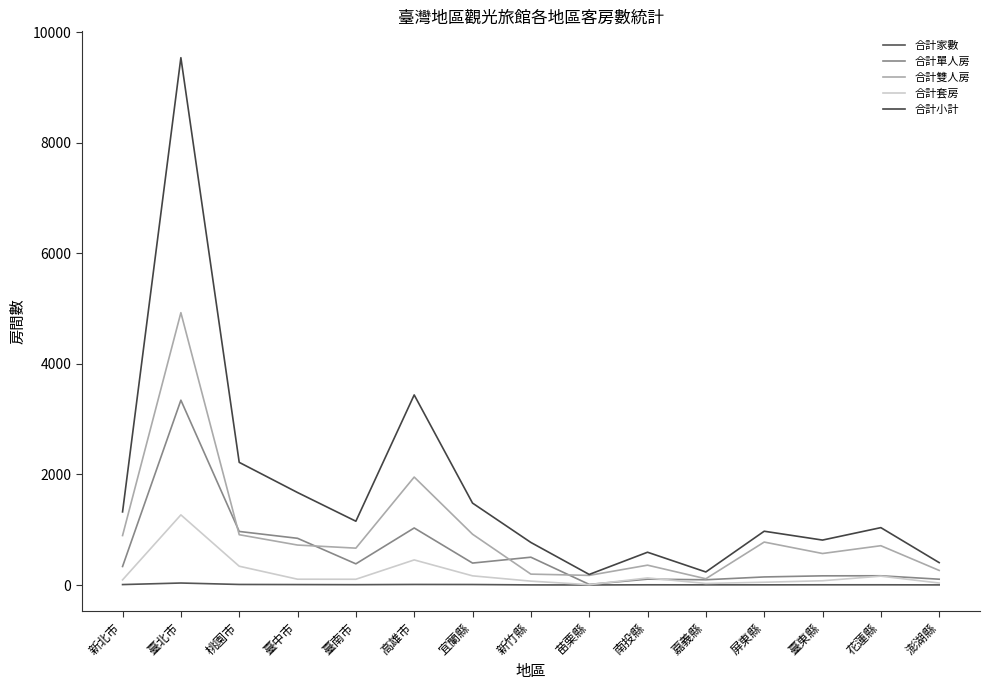

Where does the 合計家數 series first go above 4?

新北市